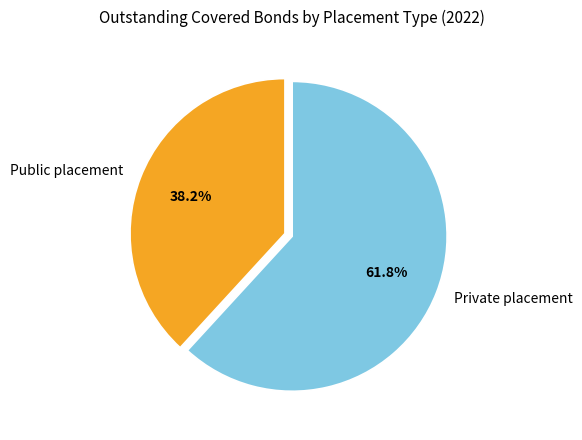

Is it true that Public placement is 38% of the pie?

True